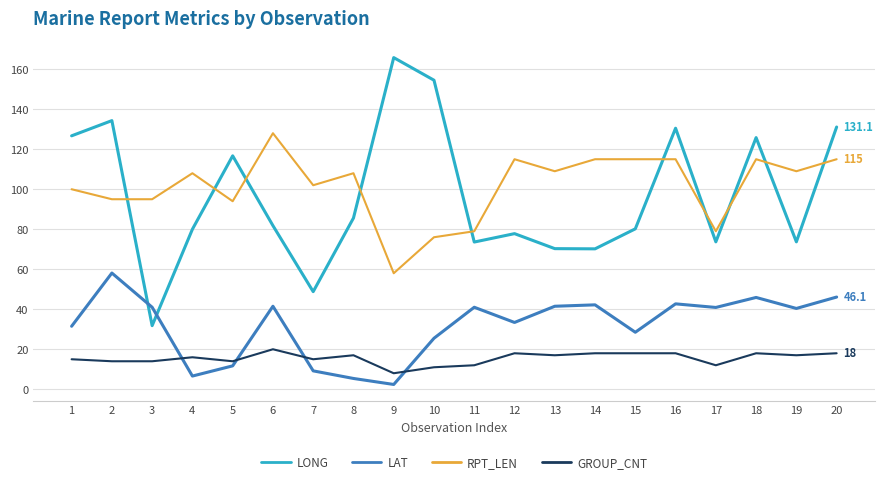

What is the total value across all series at 12?

244.2